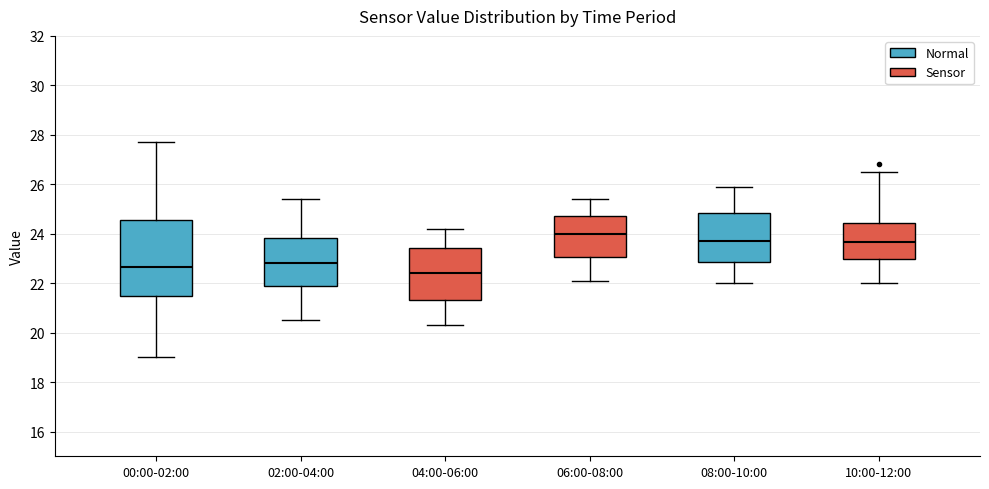

Reading left to right, transcribe this box plot: for each box, give where its median line is, the range the box spans, and where its two whiskers end, as read against the y-axis. The values are not printed on the chart, so give them approximately, as read against the axis.

00:00-02:00: median 22.6, box 21.4 to 24.6, whiskers 19.0 to 27.8
02:00-04:00: median 22.8, box 21.8 to 23.8, whiskers 20.6 to 25.4
04:00-06:00: median 22.4, box 21.4 to 23.4, whiskers 20.4 to 24.2
06:00-08:00: median 24.0, box 23.0 to 24.8, whiskers 22.2 to 25.4
08:00-10:00: median 23.8, box 22.8 to 24.8, whiskers 22.0 to 26.0
10:00-12:00: median 23.6, box 23.0 to 24.4, whiskers 22.0 to 26.6